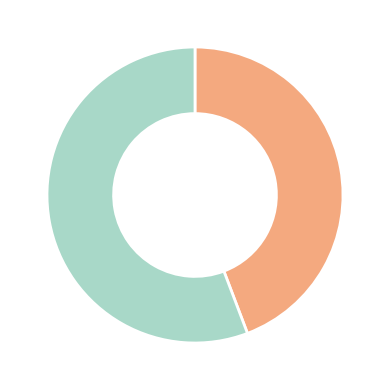

Is there any slice that represents more than half of the pie?

Yes